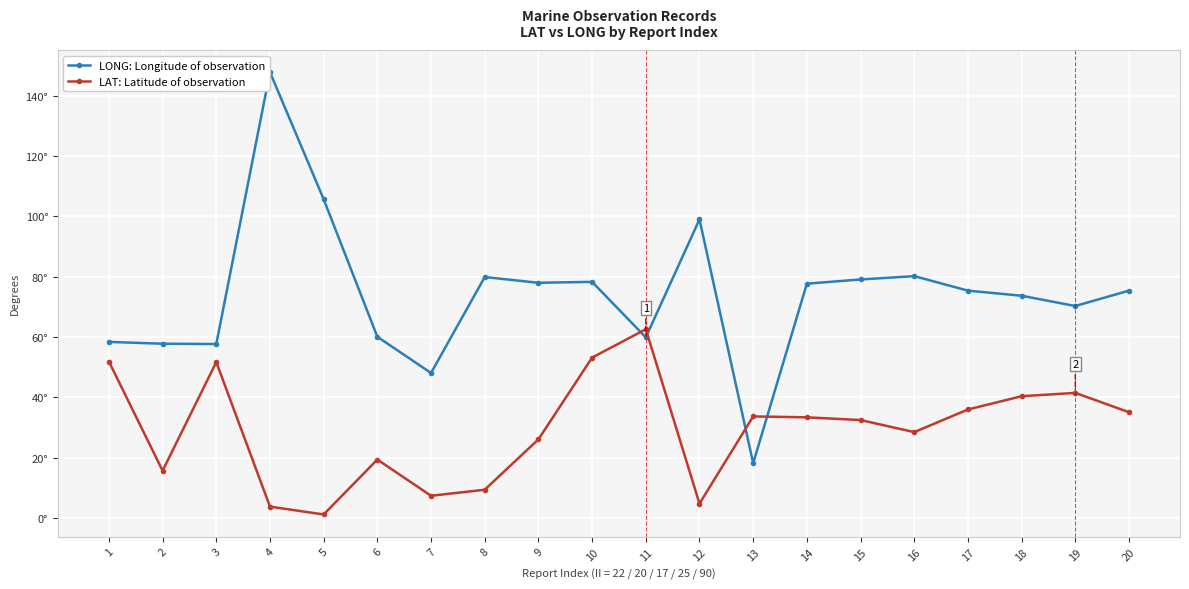

Is this an area chart (filled region under the line)?

No